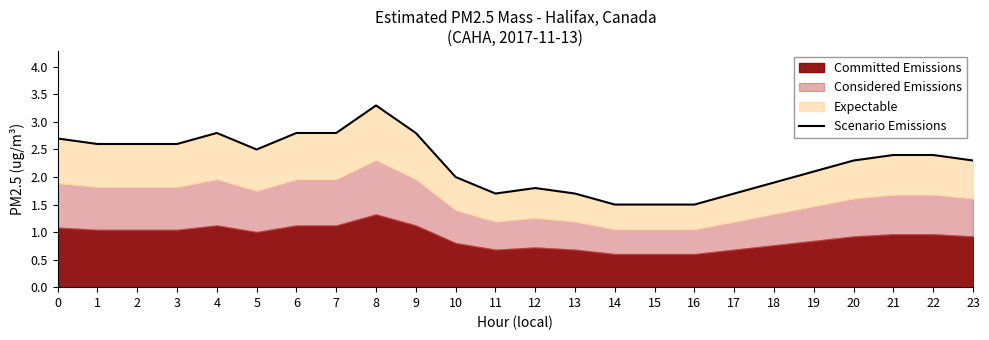

Does the chart display data point markers on the line(s)?

No